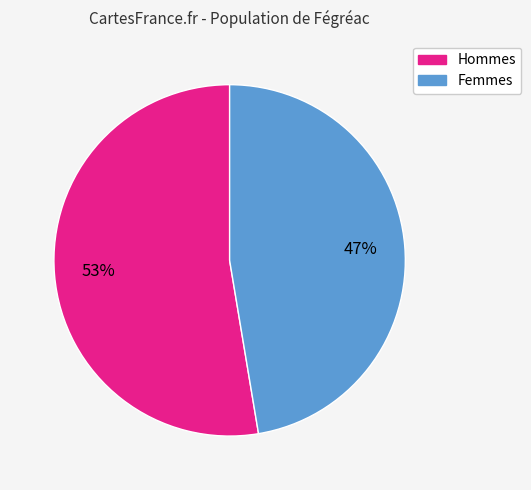

The Femmes slice represents 38% of the pie. True or false?

False